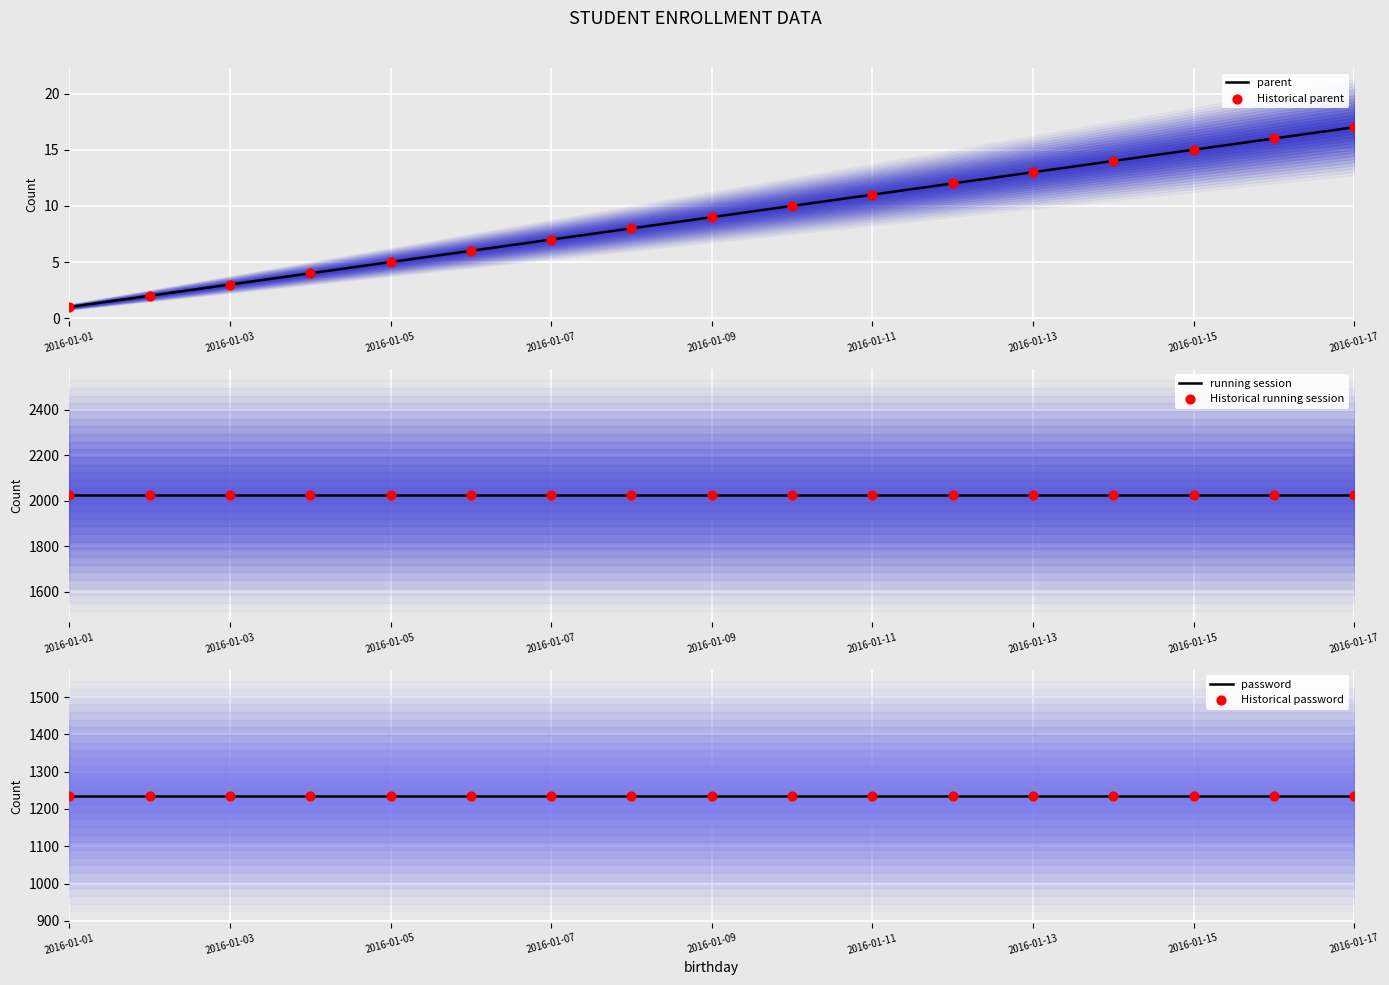

Which series contains the lowest Y value?

parent